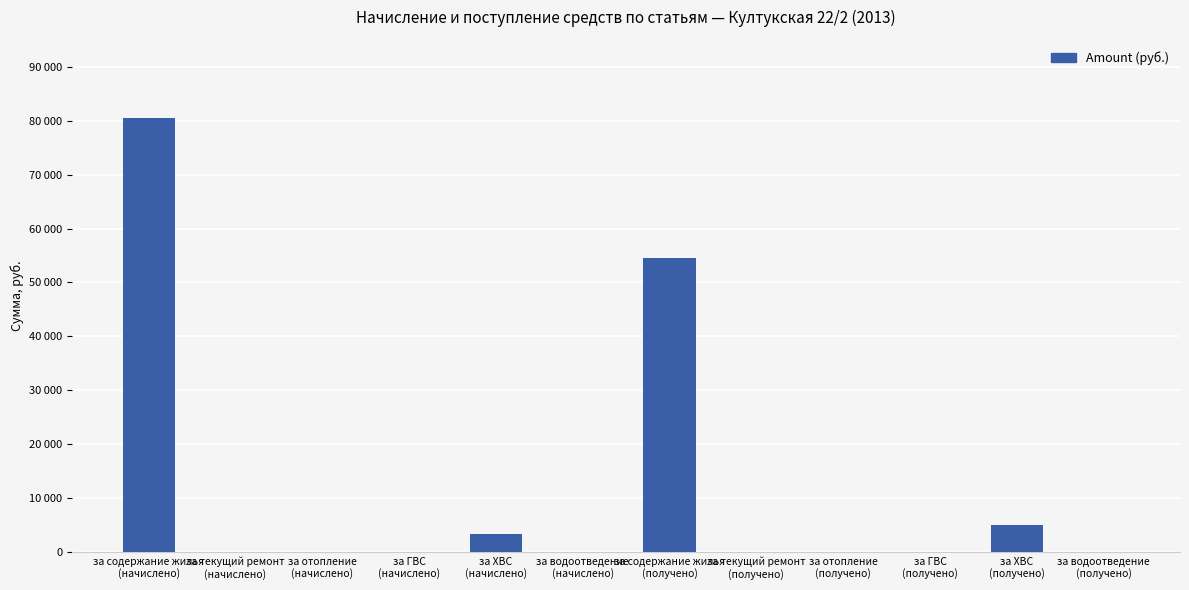

What is the change in value from за ХВС
(начислено) to за ГВС
(получено)?

-3260.1